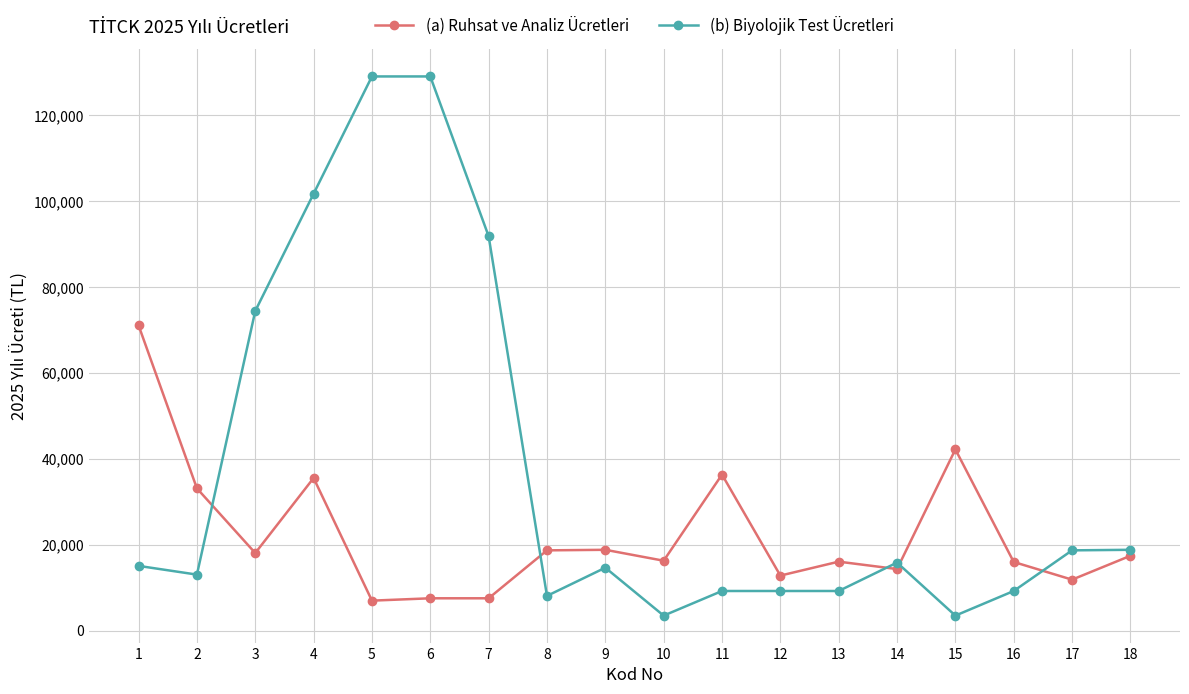

How many lines are shown in the chart?

2